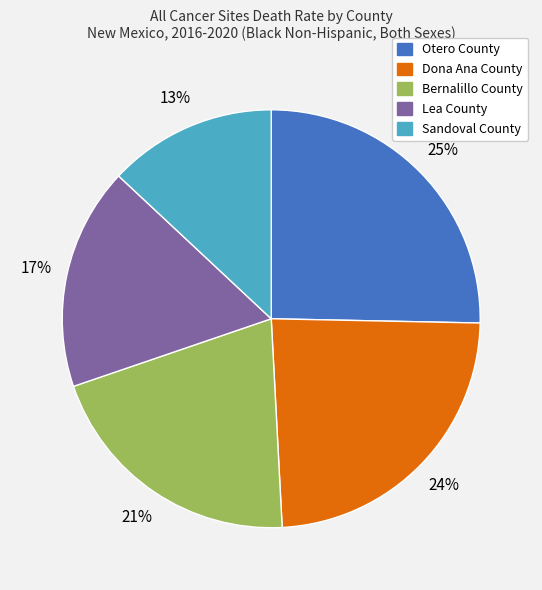

To the nearest percent, what percentage of the pie is Sandoval County?

13%